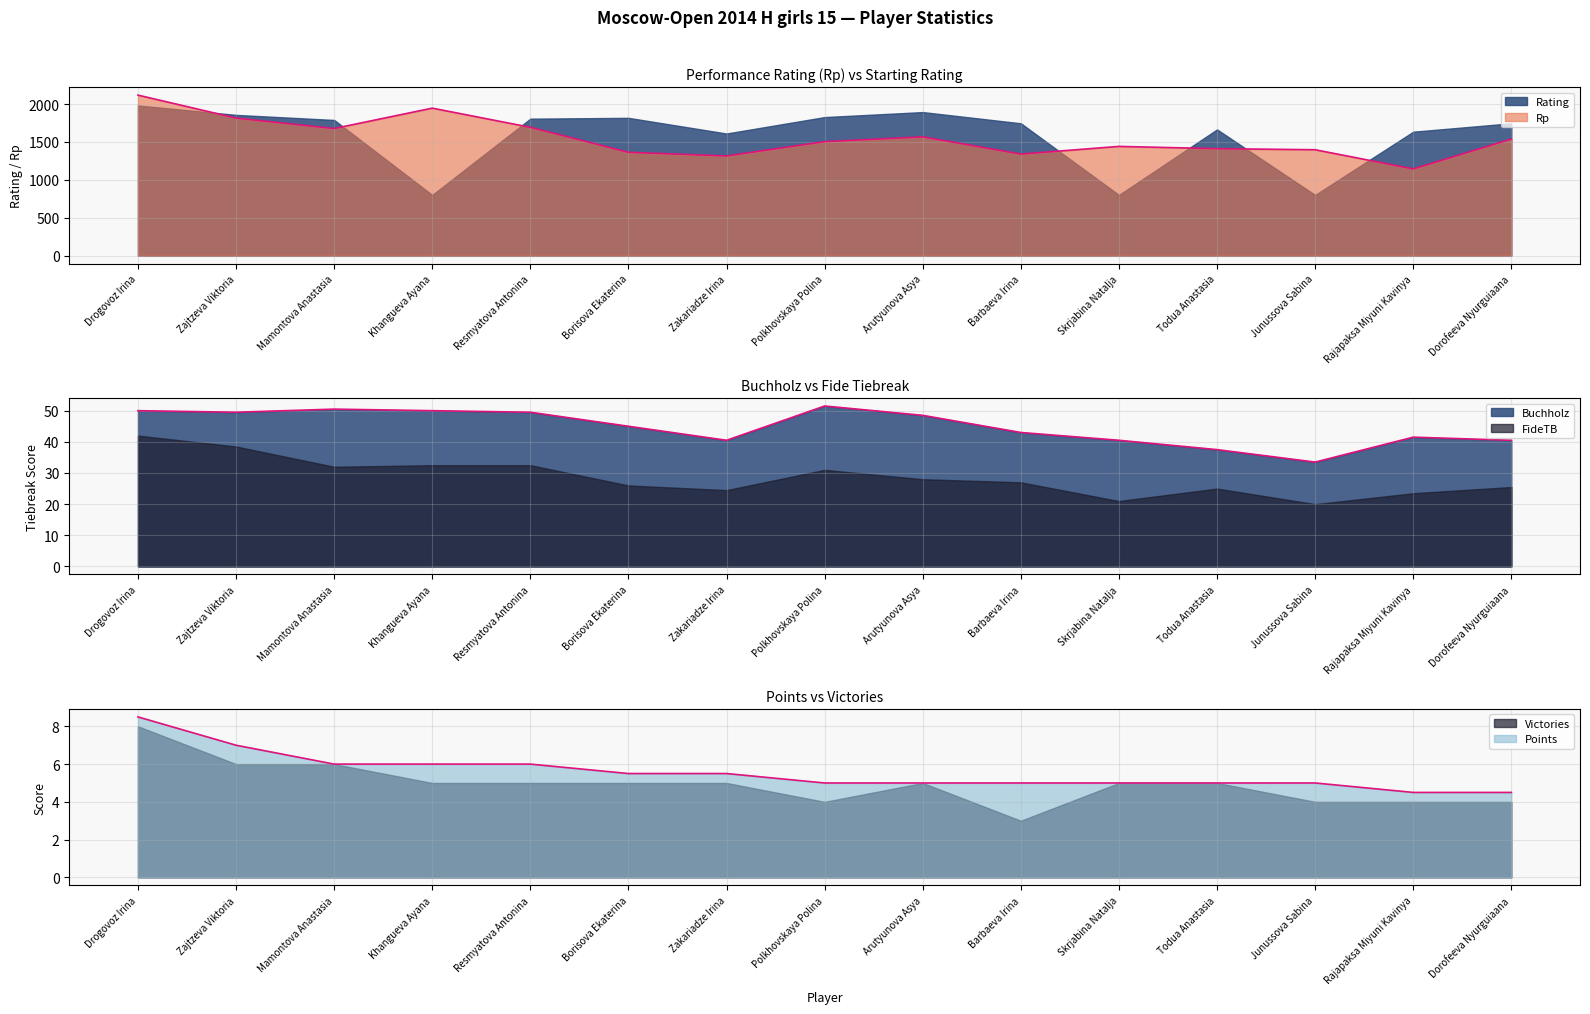

True or false: Rp has more than 1 interior local peaks.

True